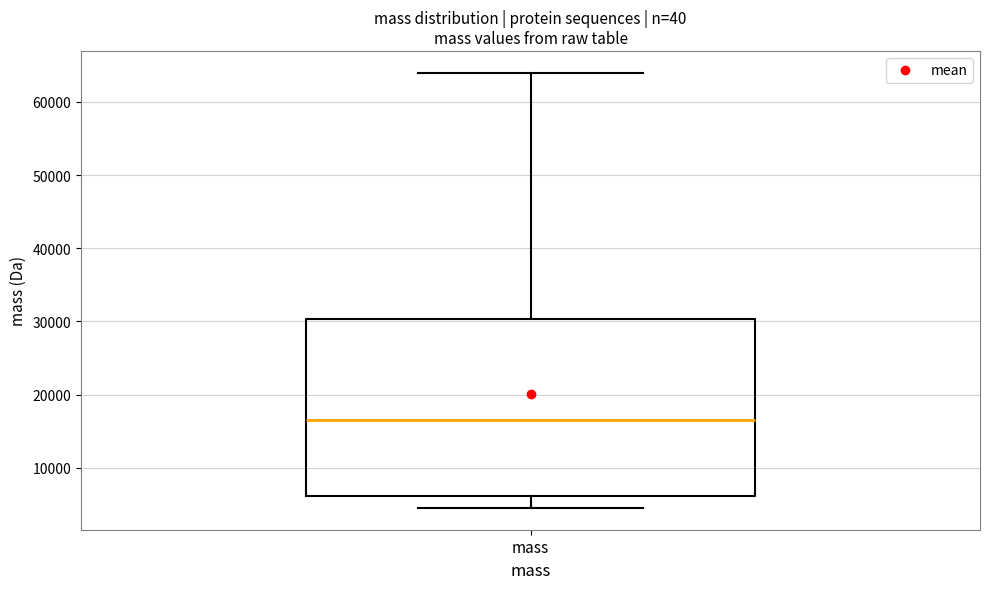

Where is the upper edge of the box for mass on the y-axis? The values are not printed on the chart, so give them approximately, as read against the axis.

30000